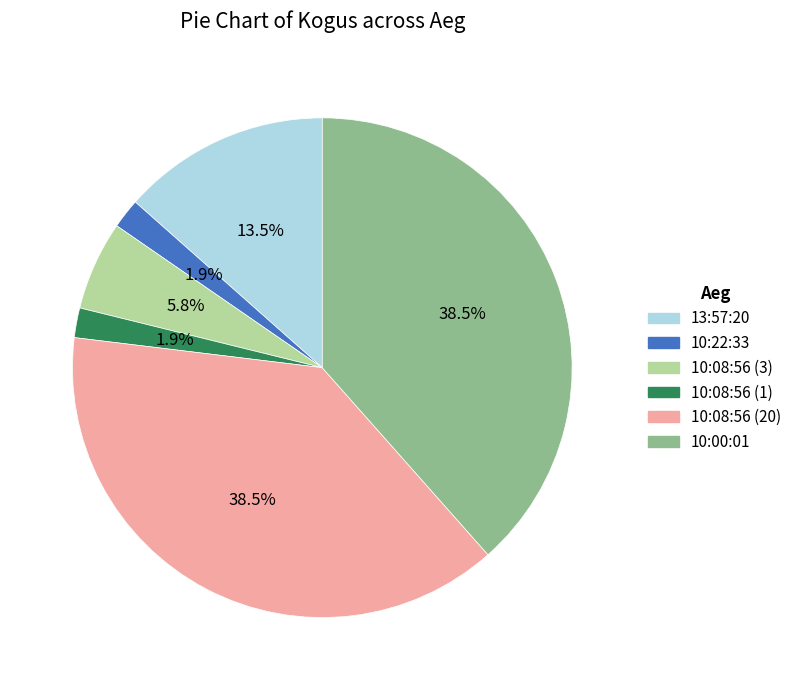

How many segments does this pie chart have?

6